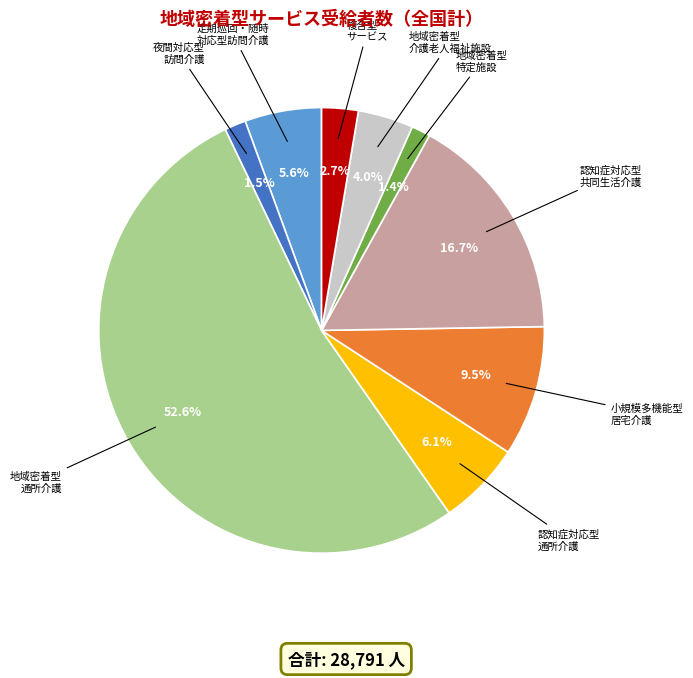

Is there any slice that represents more than half of the pie?

Yes